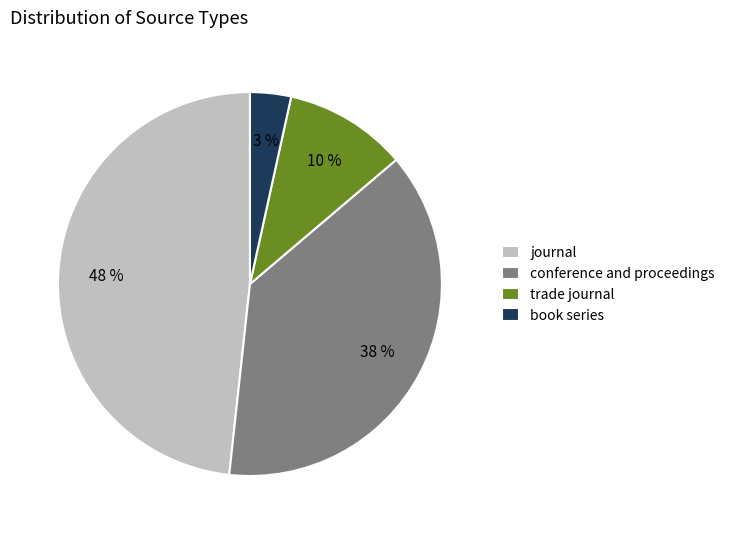

How many segments does this pie chart have?

4